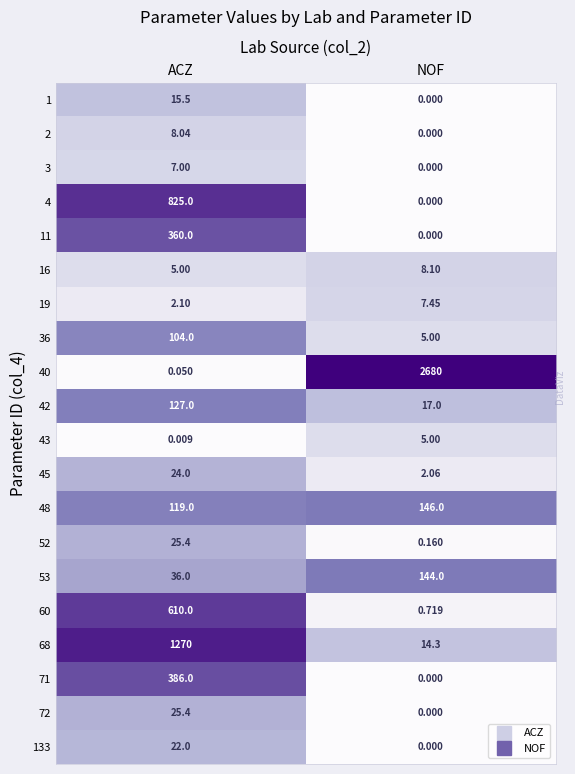

List the labels in order of 68 value, largest first.

ACZ, NOF